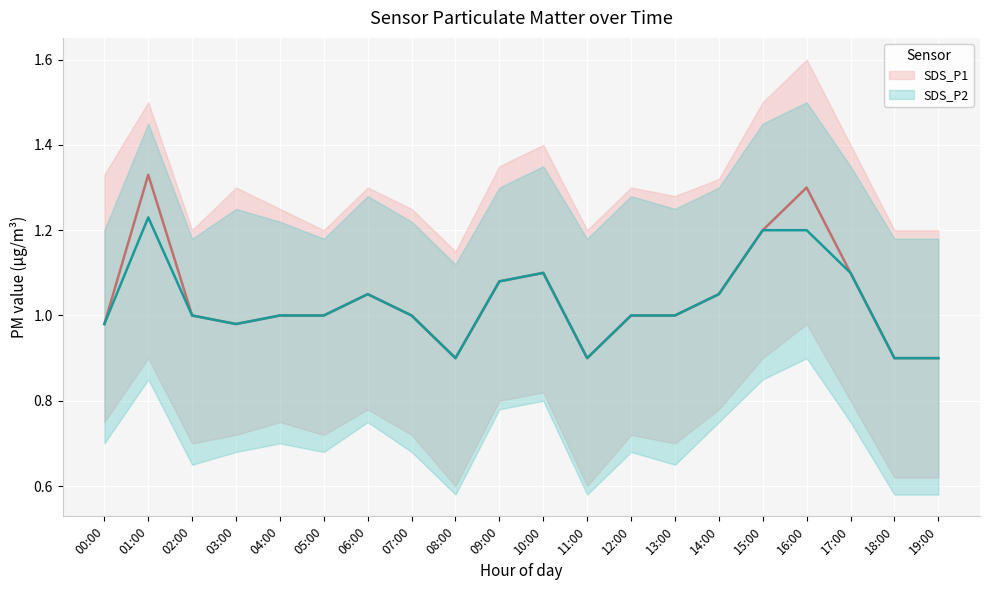

What are all the series names shown in the legend?

SDS_P1, SDS_P2